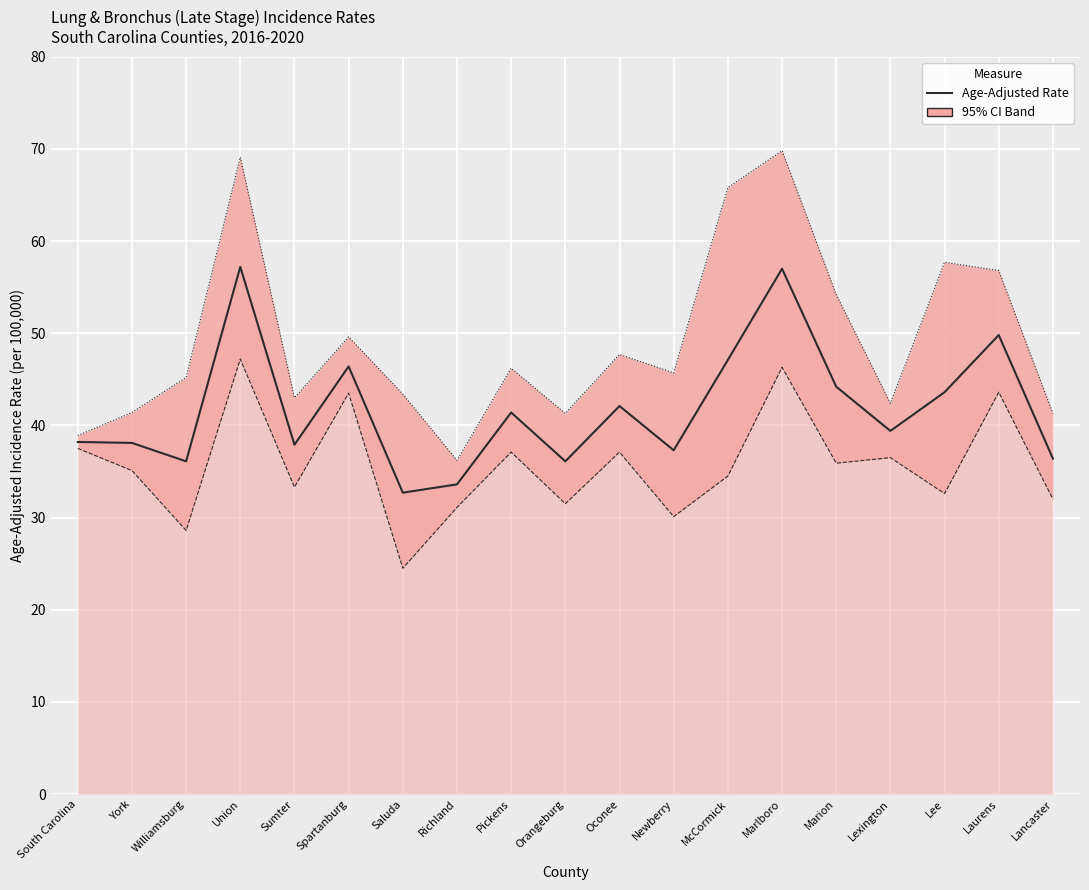

Read the Age-Adjusted Incidence Rate value at Laurens.

49.8